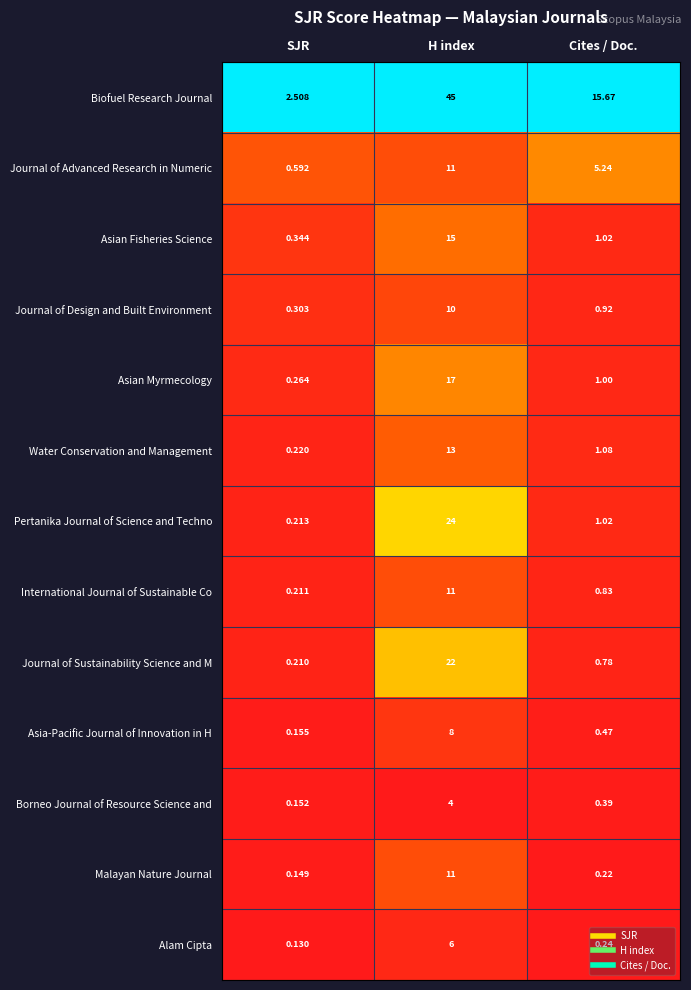

Which series changed the most between SJR and H index?

Biofuel Research Journal